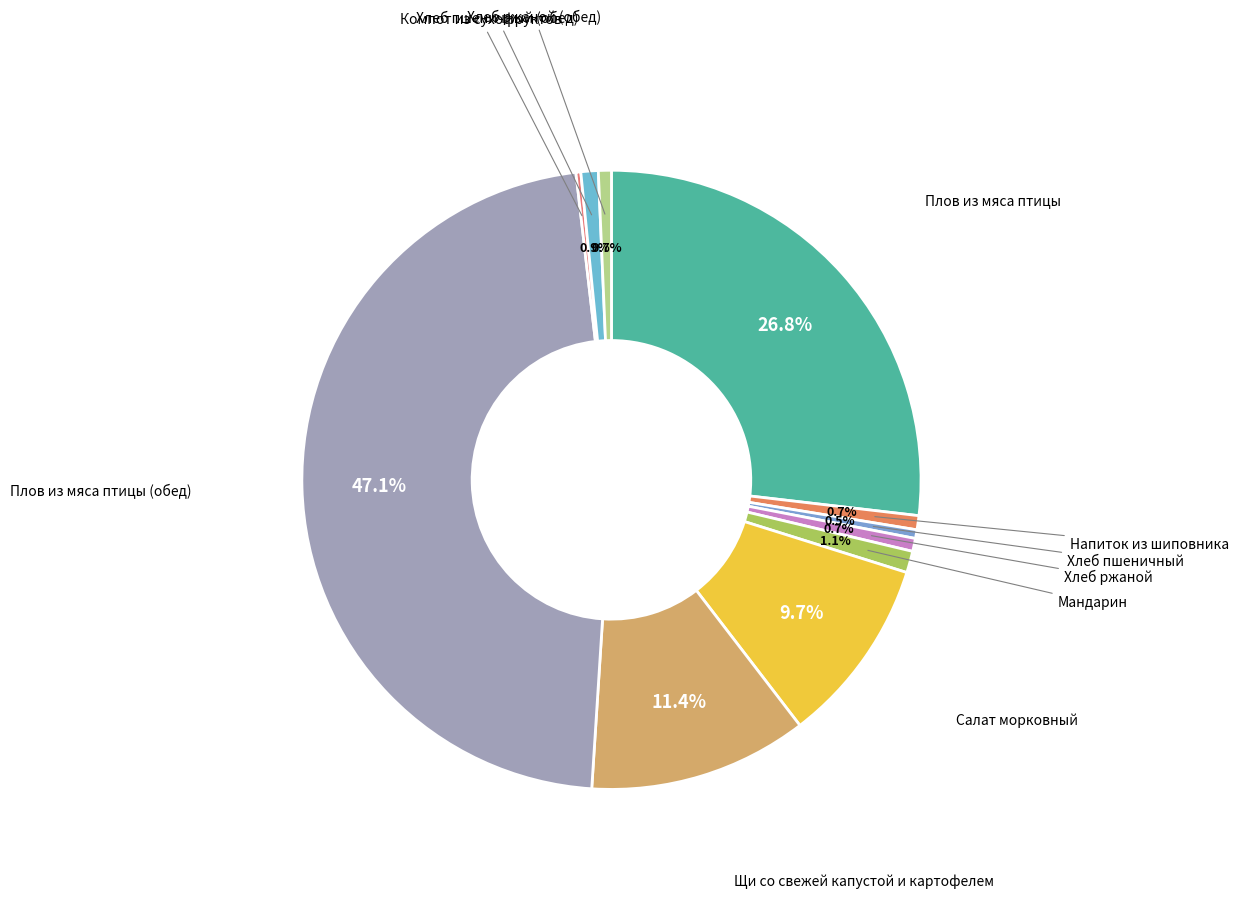

Which category has the biggest portion of the pie?

Плов из мяса птицы (обед)